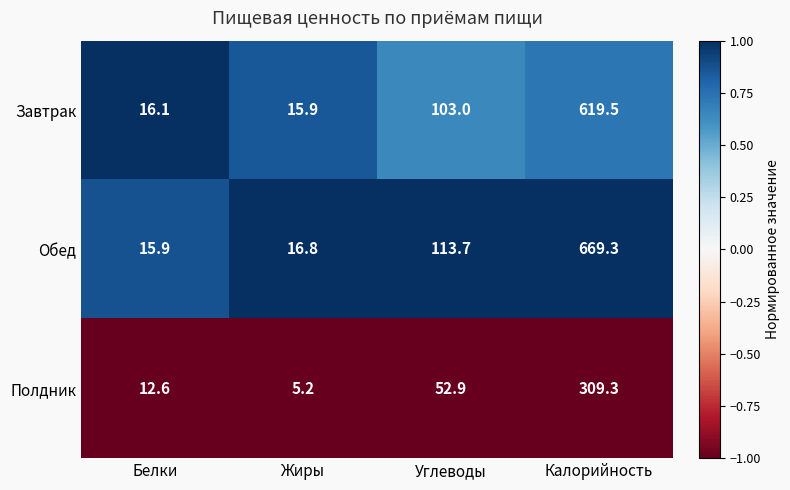

List the series in order of their peak value, highest first.

Обед, Завтрак, Полдник